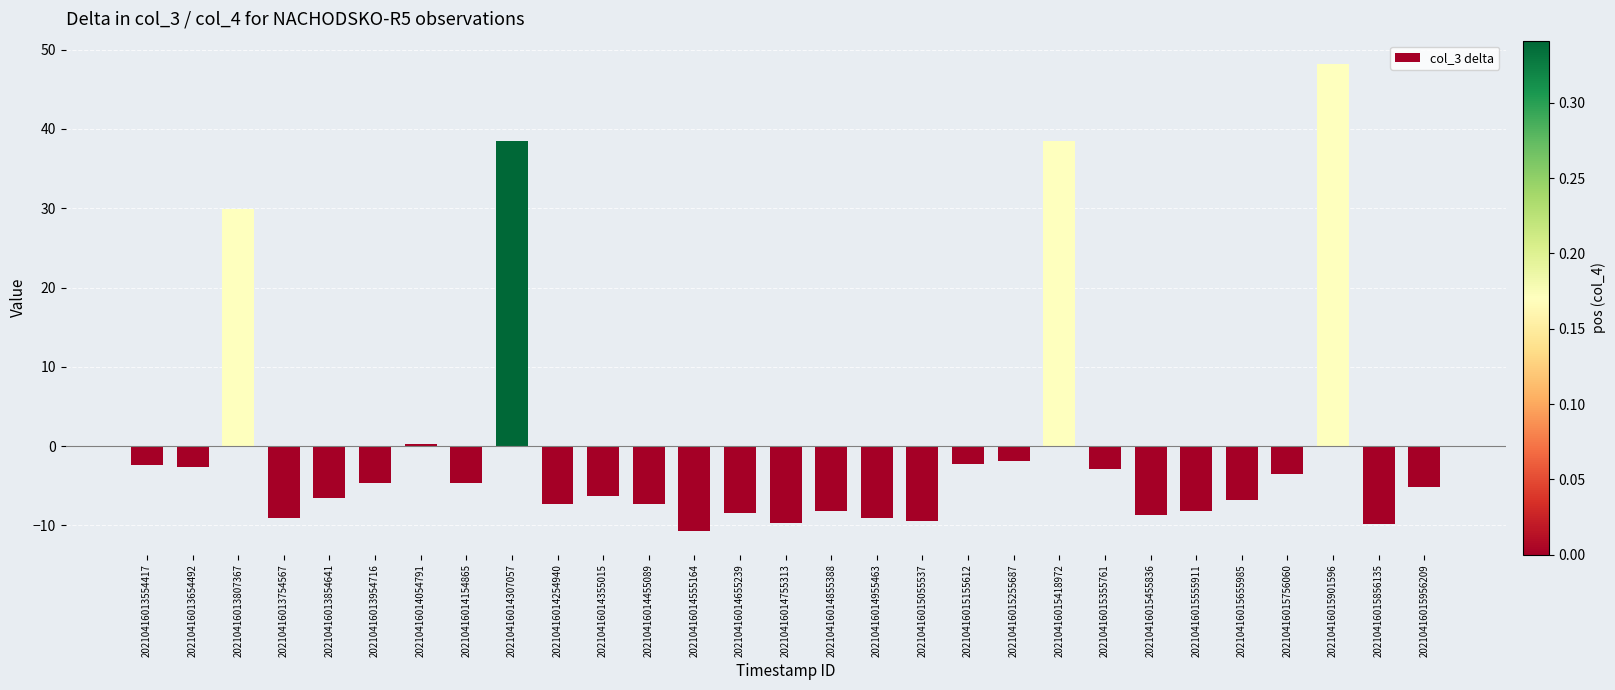

What is the difference between the maximum and minimum values?

58.9